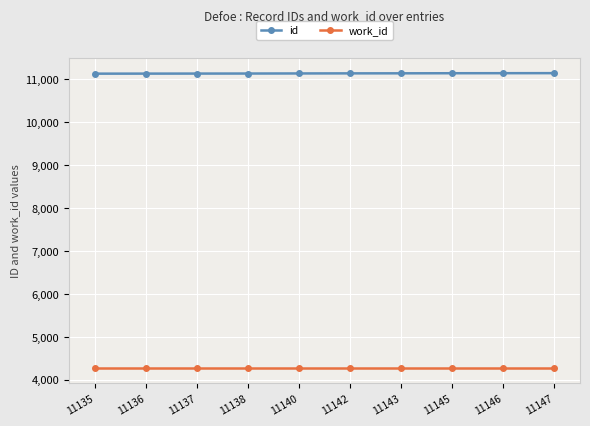

What is the value of the work_id point at the 10th from the left?

4269